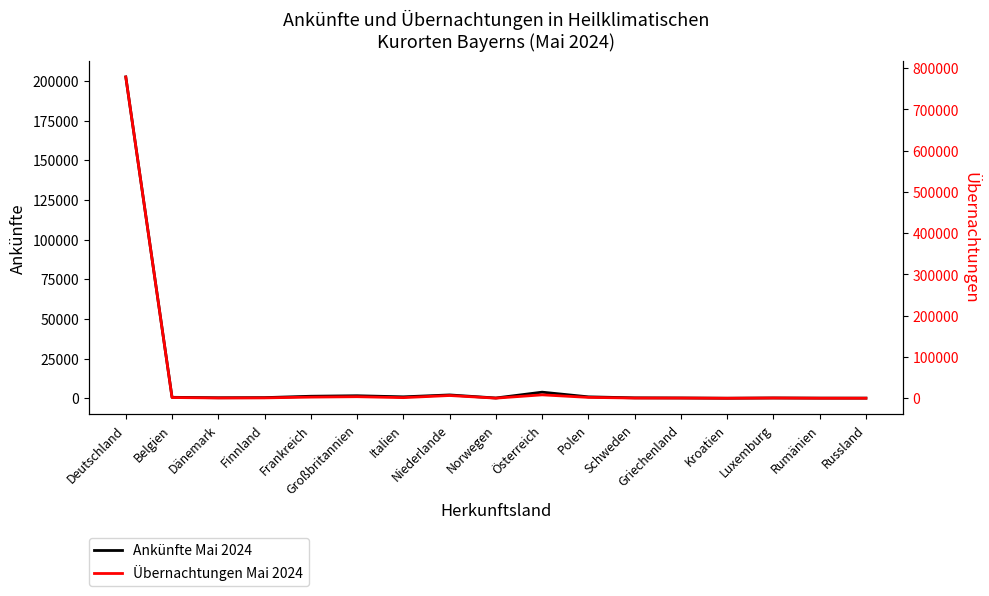

What is the difference between the highest and lowest values at Großbritannien?

2219